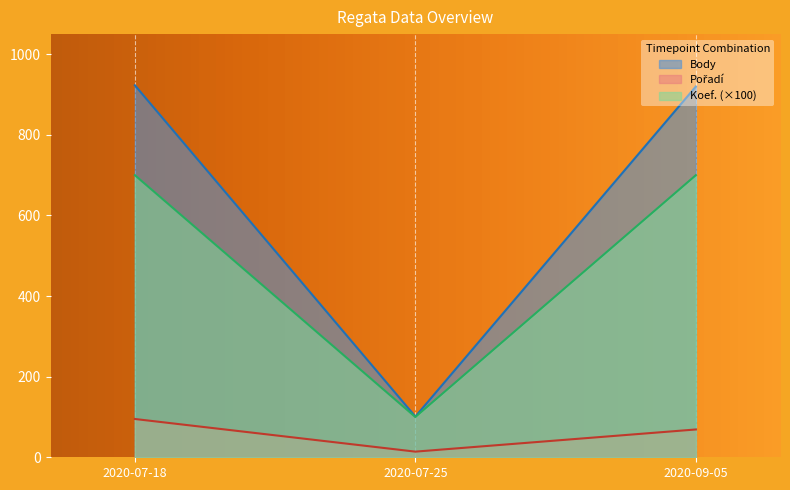

What is the total value across all series at 2020-09-05?

1689